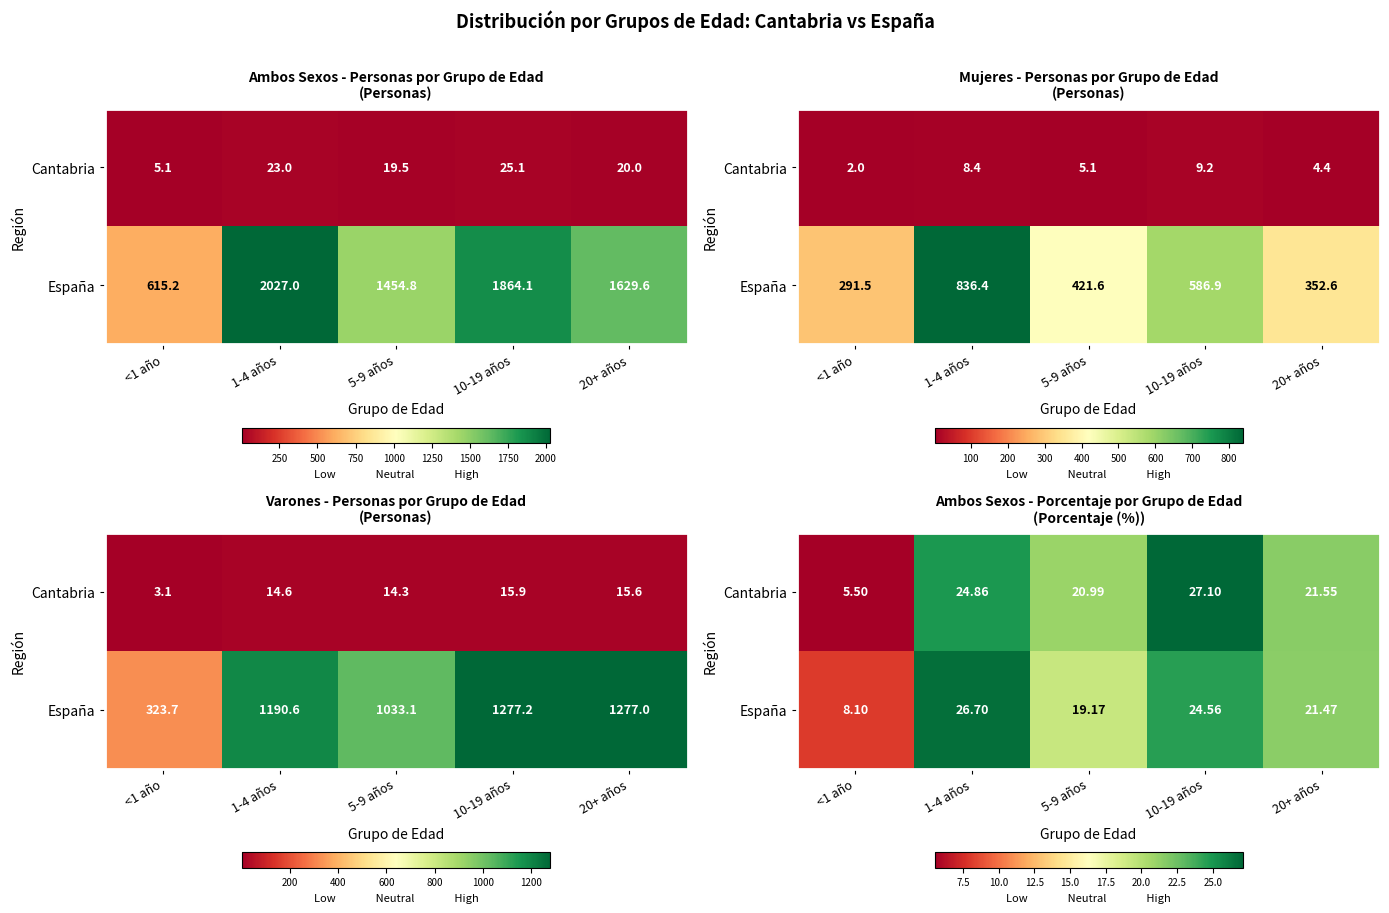

At which category is the sum across all series the highest?

10-19 años